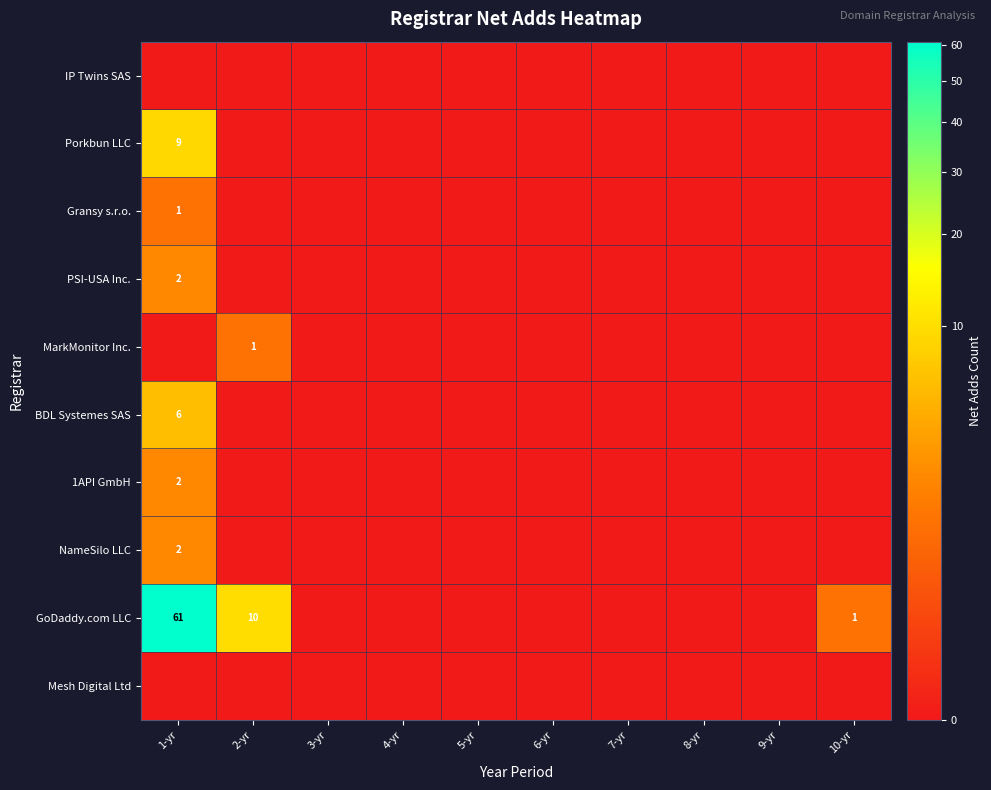

What is the greatest value displayed?

61